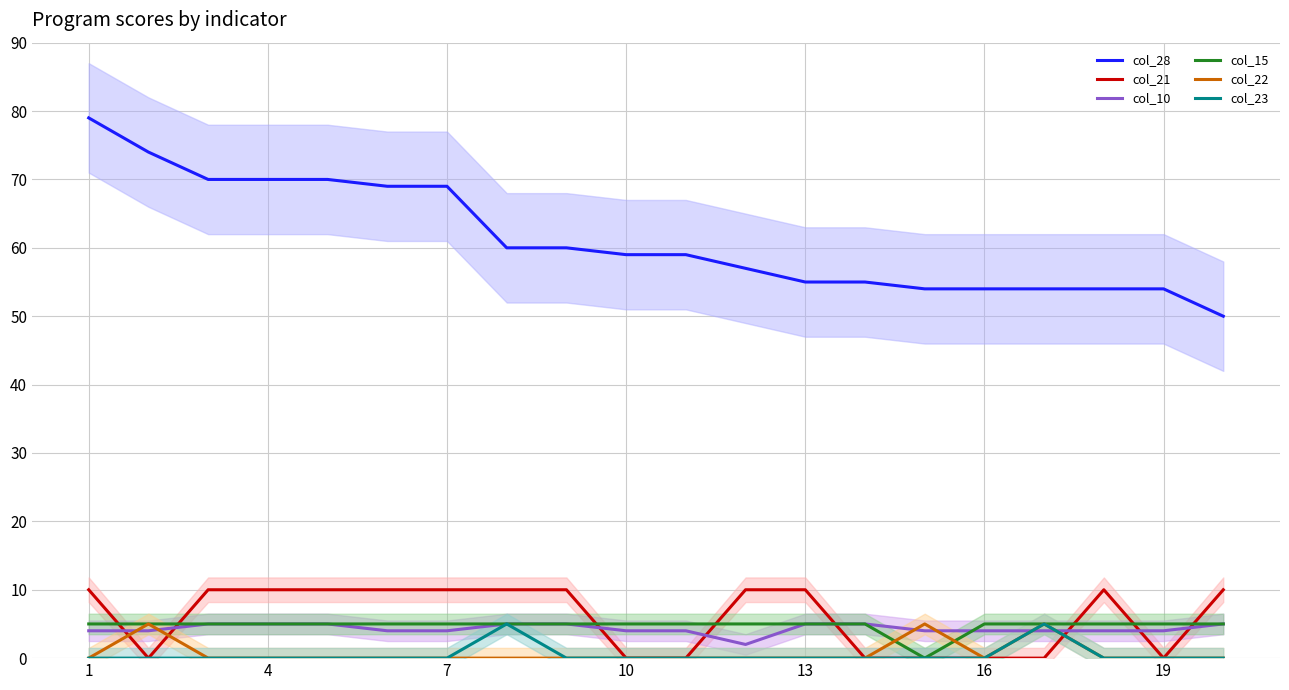

What is the difference between the highest and lowest values at 8?

60